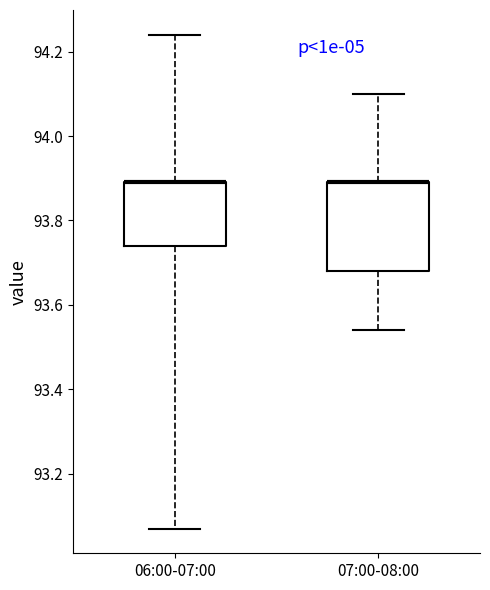

Reading left to right, transcribe this box plot: for each box, give where its median line is, the range the box spans, and where its two whiskers end, as read against the y-axis. The values are not printed on the chart, so give them approximately, as read against the axis.

06:00-07:00: median 93.90 (drawn on the box's upper edge), box 93.74 to 93.90, whiskers 93.08 to 94.24
07:00-08:00: median 93.90 (drawn on the box's upper edge), box 93.68 to 93.90, whiskers 93.54 to 94.10